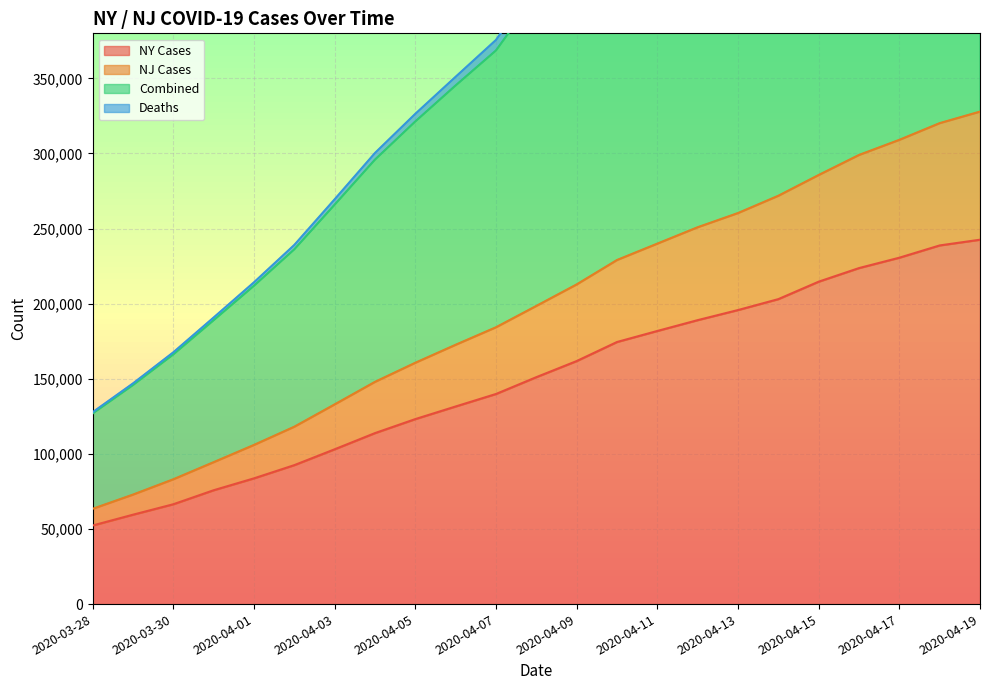

True or false: NY Cases has a value of 242570 at 2020-04-19.

True